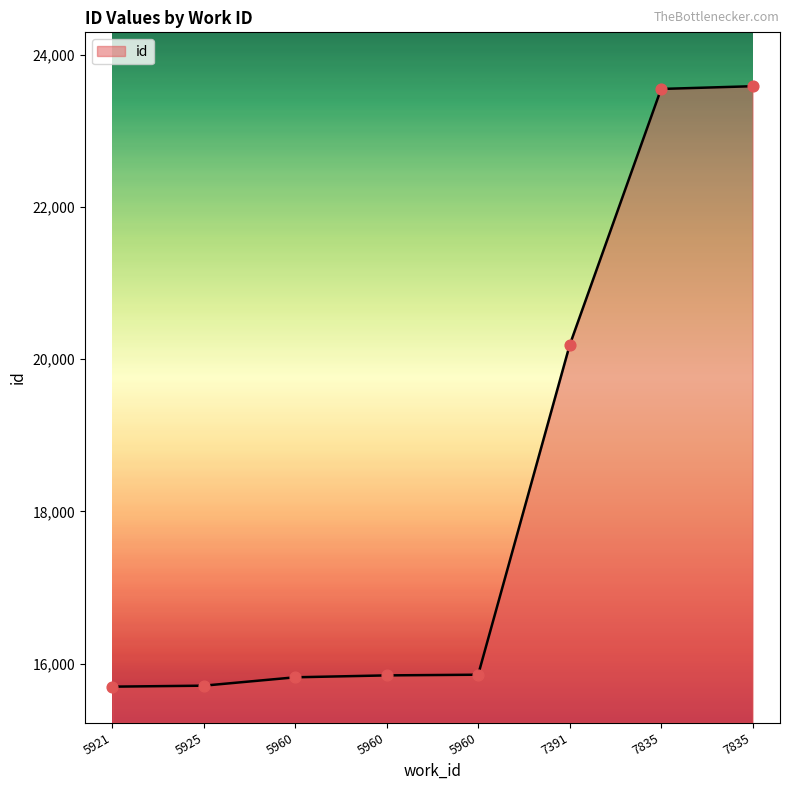

What is the change in value from 5921 to 5960?

+157